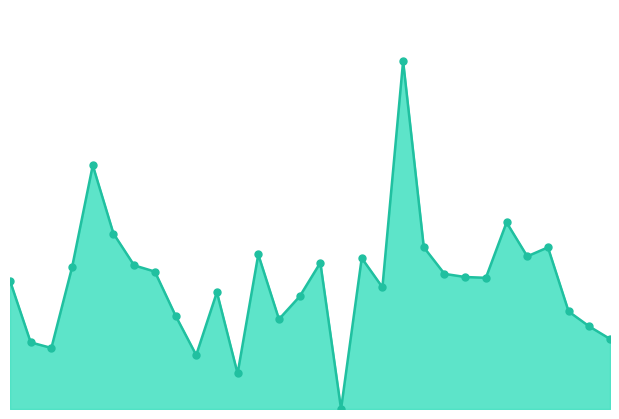

Is this an area chart (filled region under the line)?

Yes